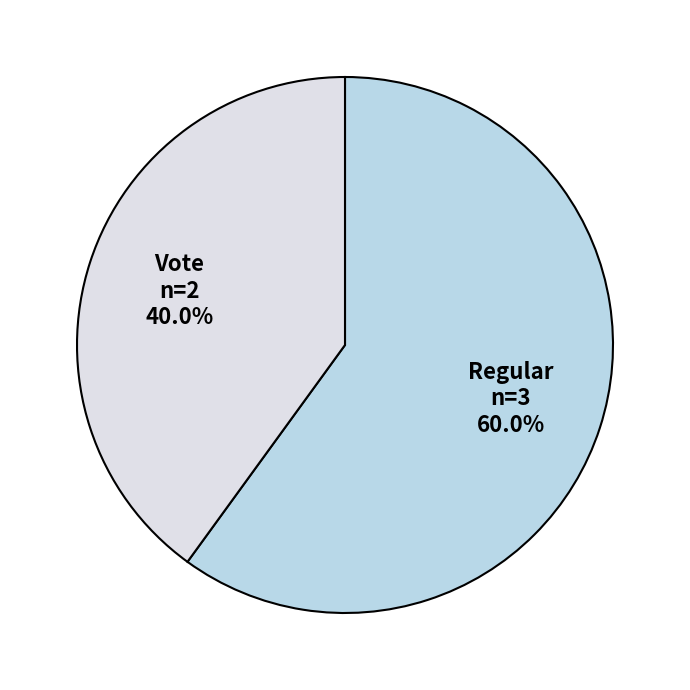

True or false: Vote accounts for 40% of the total.

True